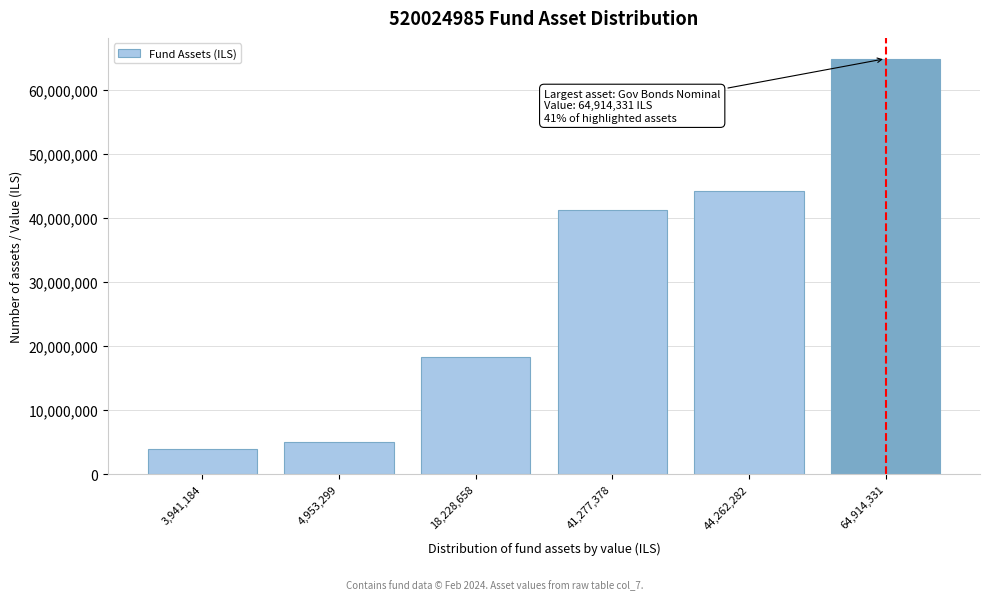

Reading left to right, extract all data points from this chart.

3,941,184=3941184	4,953,299=4953299	18,228,658=18228658	41,277,378=41277378	44,262,282=44262282	64,914,331=64914331